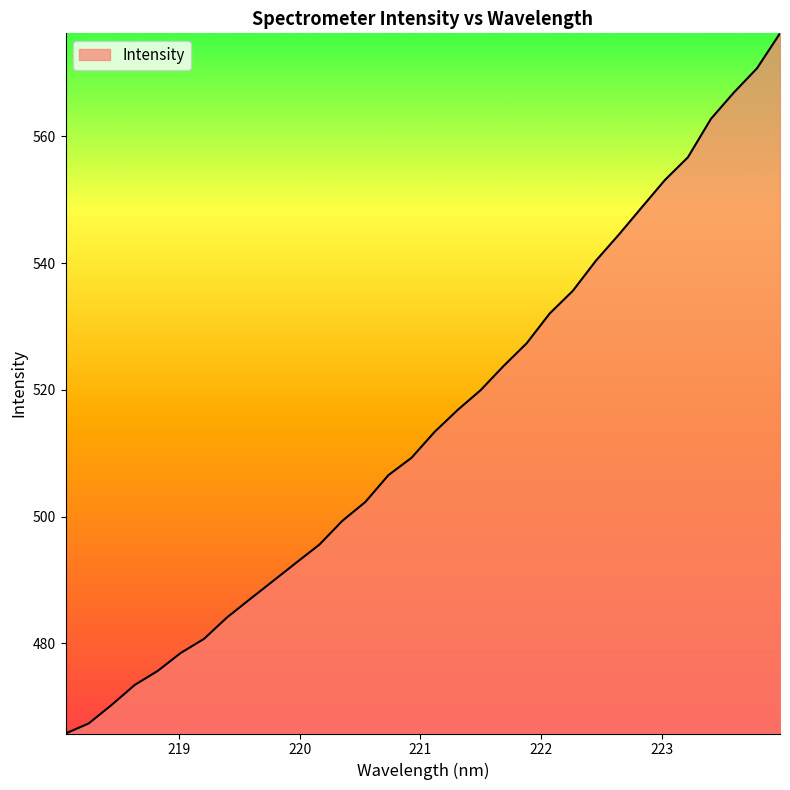

What is the difference between the maximum and minimum values?

110.5